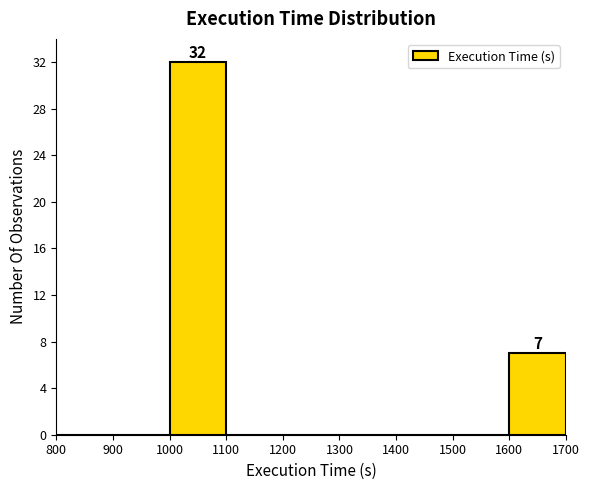

Which range on the x-axis has the tallest bar?

1000 to 1100